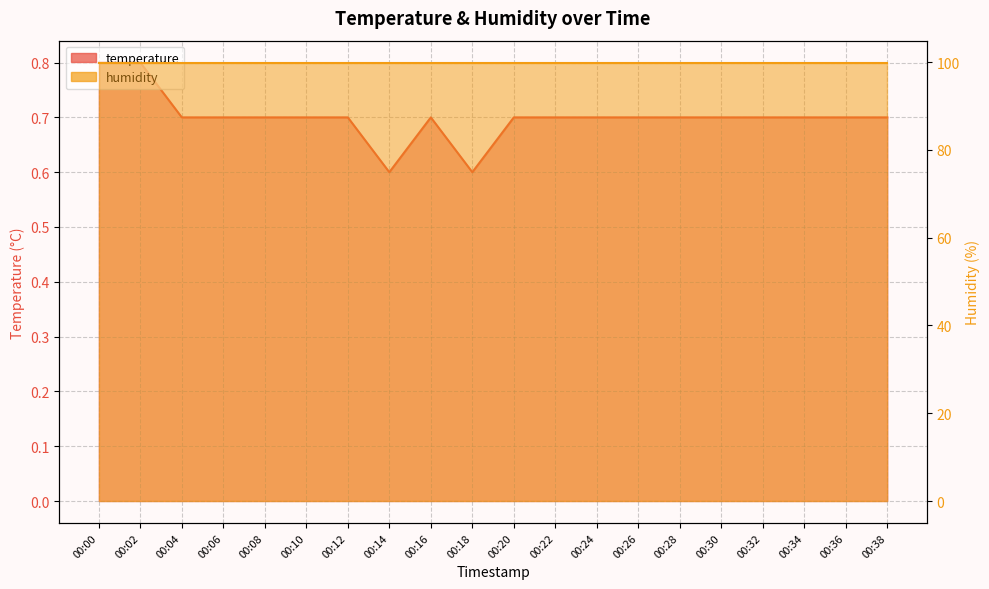

The chart shows a value of 0.3 at 00:26. True or false?

False